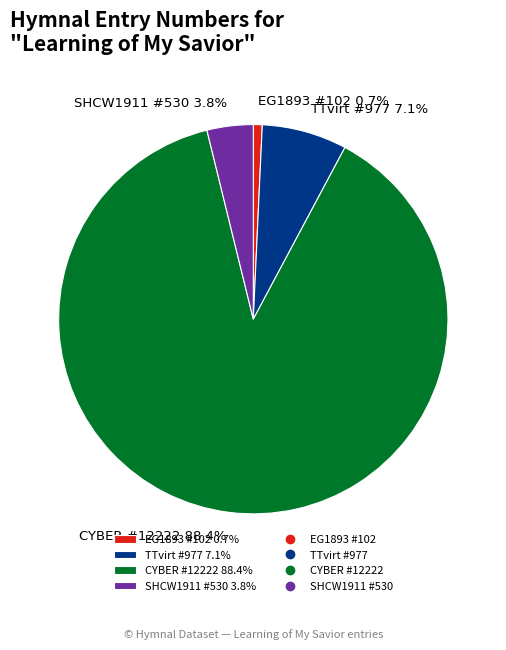

Between TTvirt #977 and SHCW1911 #530, which is larger?

TTvirt #977